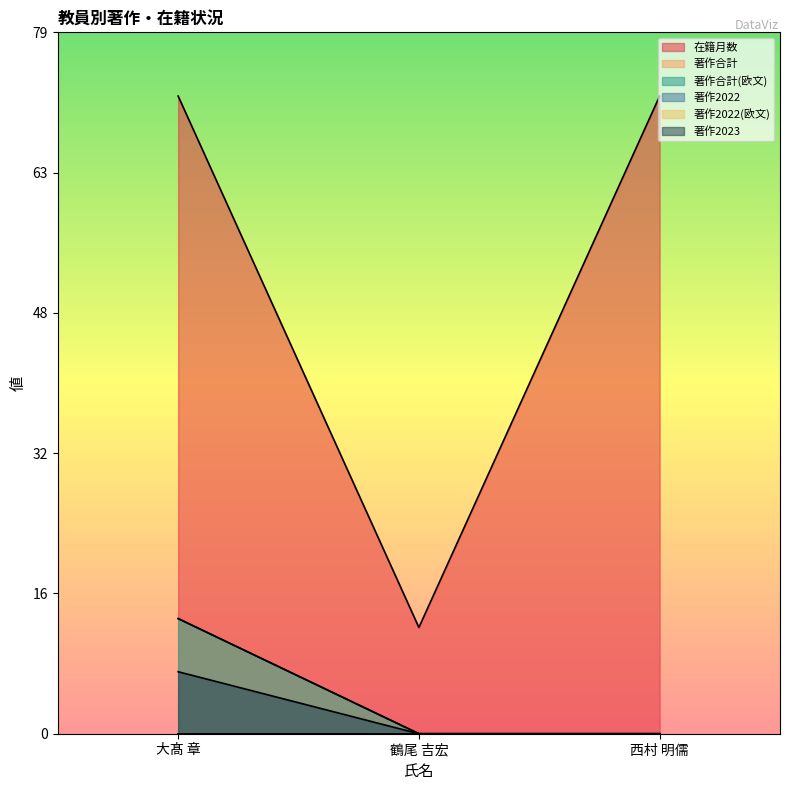

Does the chart display data point markers on the line(s)?

No